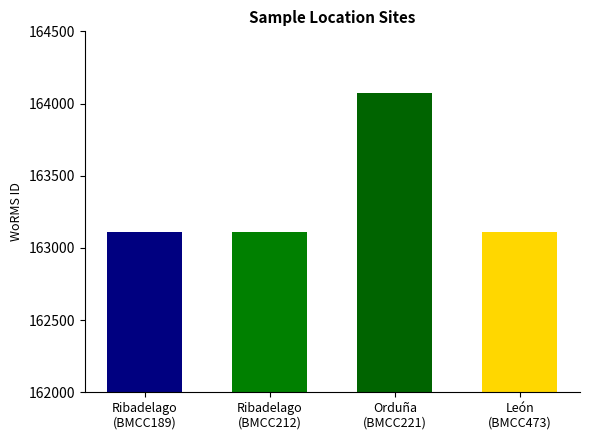

At which label is the value closest to 163589?

Ribadelago